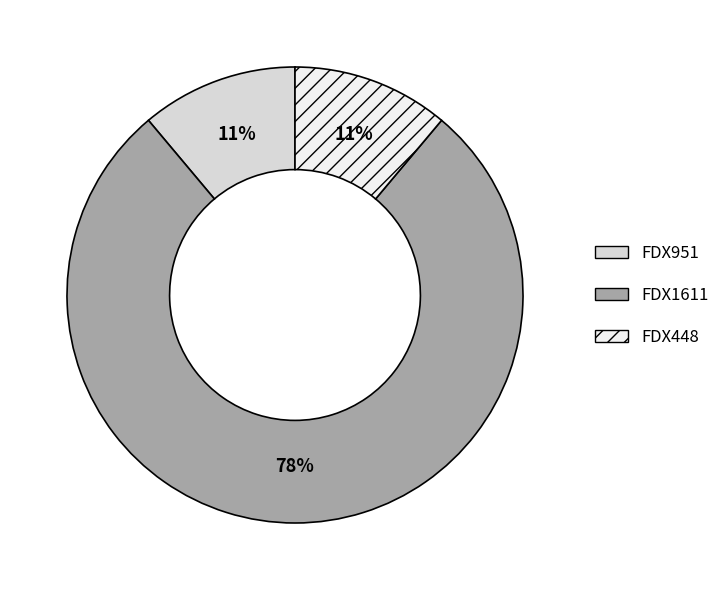

Which category has the biggest portion of the pie?

FDX1611